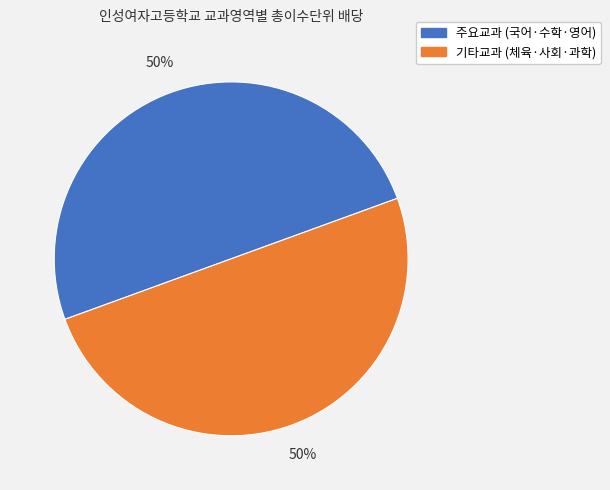

How many segments does this pie chart have?

2